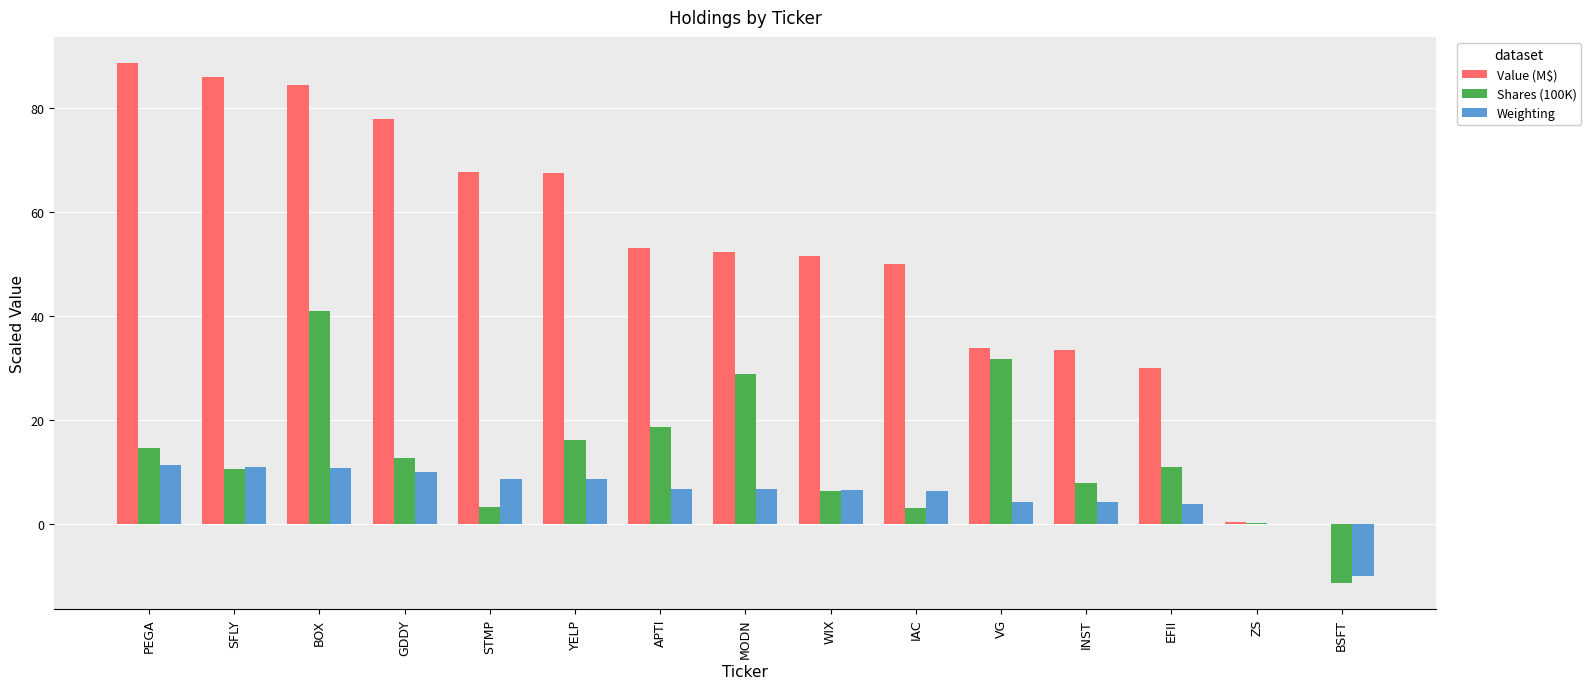

Is it true that Value (M$) equals 43.3 at EFII?

False